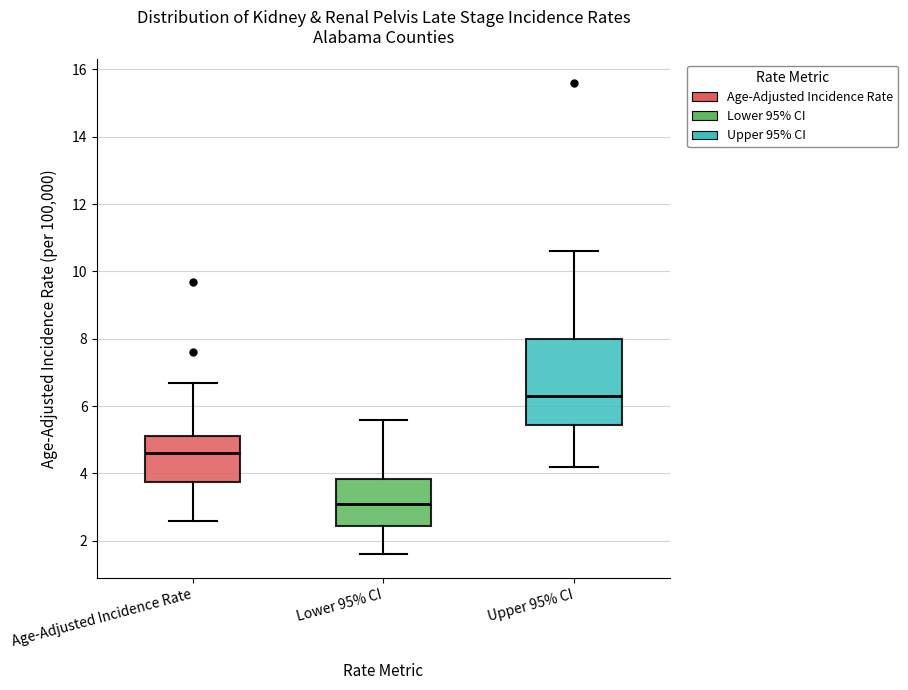

Which box's median line is the highest?

Upper 95% CI